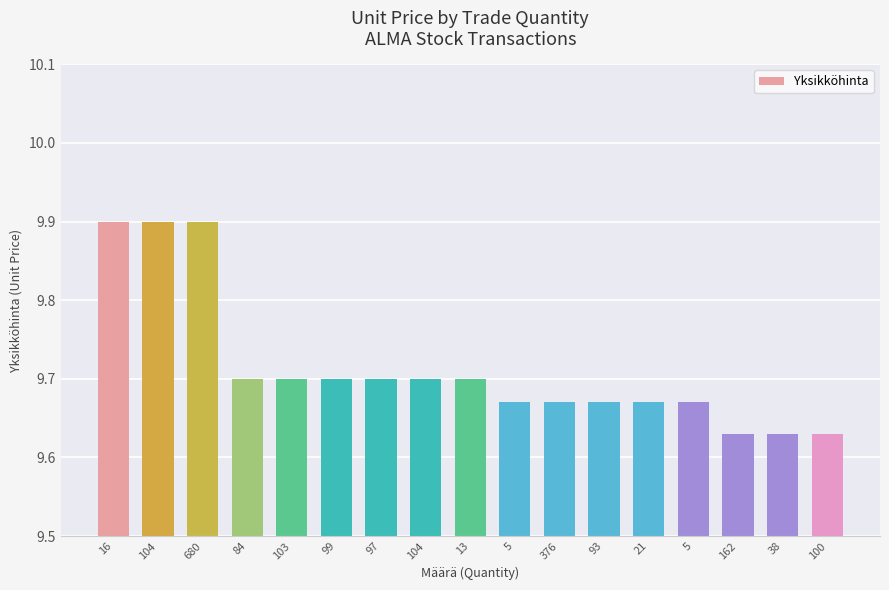

How many distinct data groups are displayed?

1